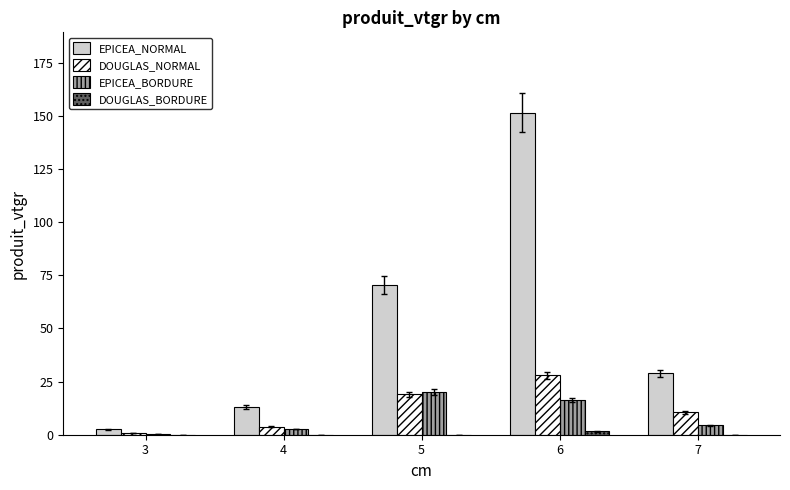

Is the value of EPICEA_BORDURE at 7 greater than the value of EPICEA_NORMAL at 5?

No